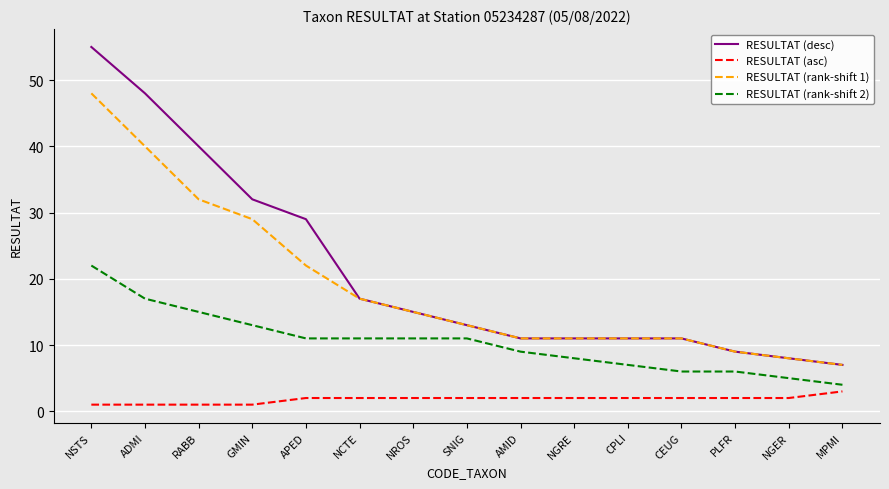

Reading left to right, transcribe all the data shown in this chart.

RESULTAT (desc): NSTS=55	ADMI=48	RABB=40	GMIN=32	APED=29	NCTE=17	NROS=15	SNIG=13	AMID=11	NGRE=11	CPLI=11	CEUG=11	PLFR=9	NGER=8	MPMI=7
RESULTAT (asc): NSTS=1	ADMI=1	RABB=1	GMIN=1	APED=2	NCTE=2	NROS=2	SNIG=2	AMID=2	NGRE=2	CPLI=2	CEUG=2	PLFR=2	NGER=2	MPMI=3
RESULTAT (rank-shift 1): NSTS=48	ADMI=40	RABB=32	GMIN=29	APED=22	NCTE=17	NROS=15	SNIG=13	AMID=11	NGRE=11	CPLI=11	CEUG=11	PLFR=9	NGER=8	MPMI=7
RESULTAT (rank-shift 2): NSTS=22	ADMI=17	RABB=15	GMIN=13	APED=11	NCTE=11	NROS=11	SNIG=11	AMID=9	NGRE=8	CPLI=7	CEUG=6	PLFR=6	NGER=5	MPMI=4